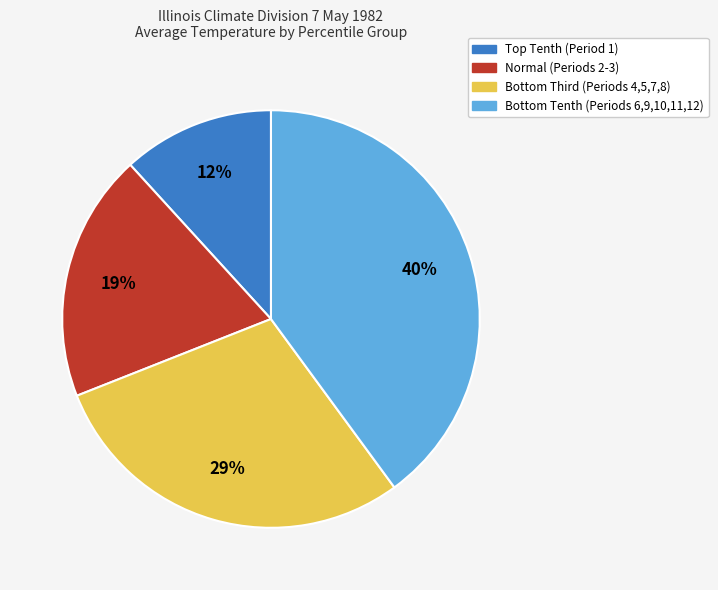

Is there a majority slice in this chart?

No